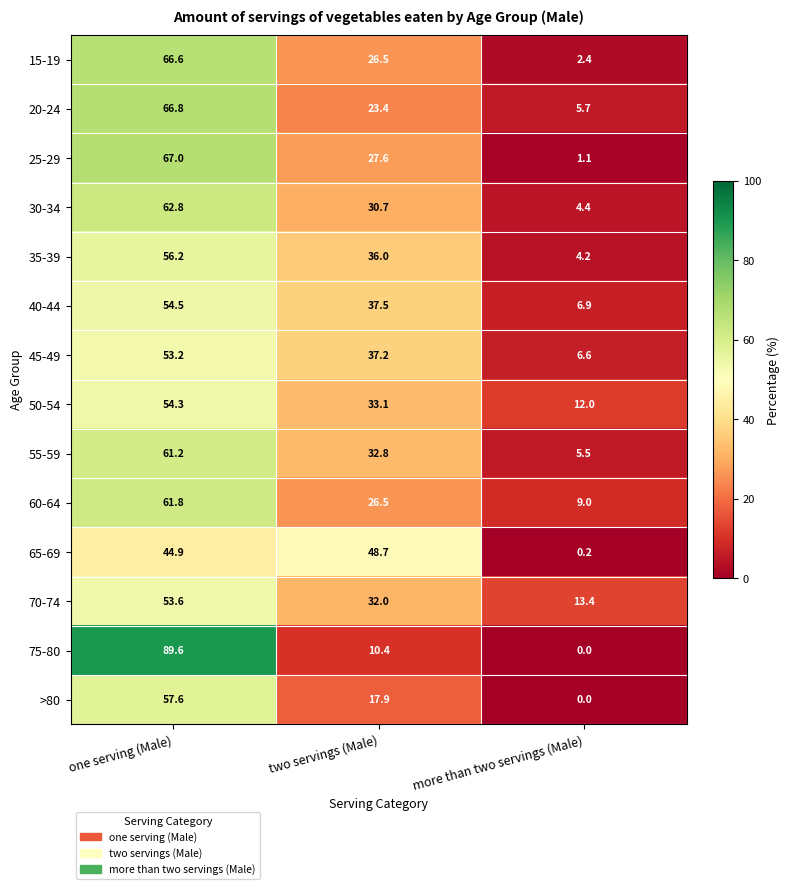

Rank the categories by 50-54 value from highest to lowest.

one serving (Male), two servings (Male), more than two servings (Male)